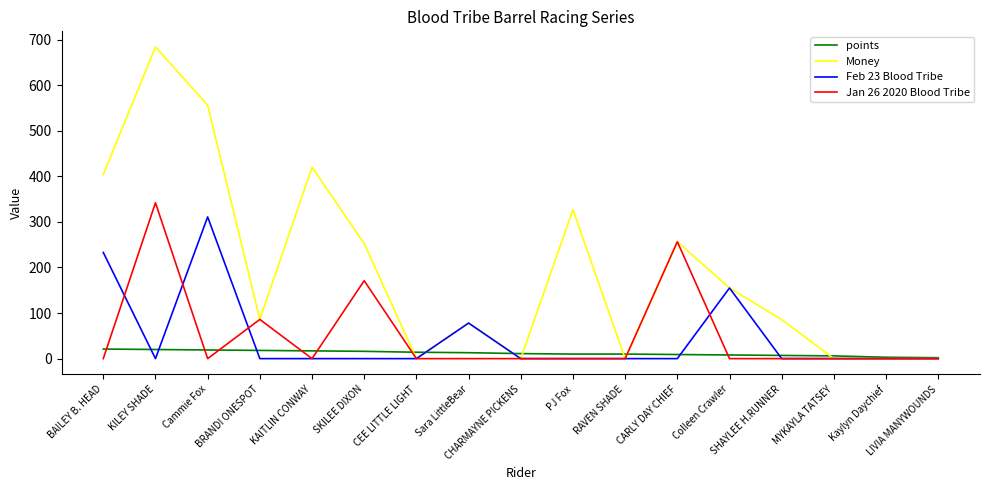

What is the sum of the Feb 23 Blood Tribe values at SHAYLEE H.RUNNER and BAILEY B. HEAD?

233.0